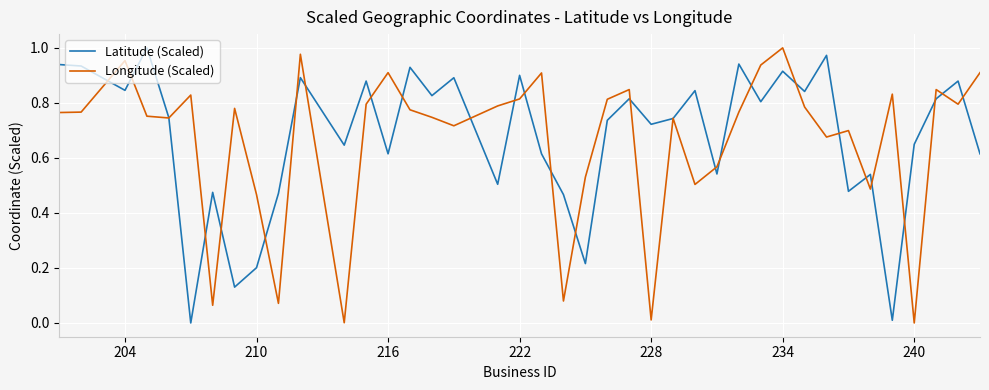

What is the average value of the Latitude (Scaled) series?

0.7